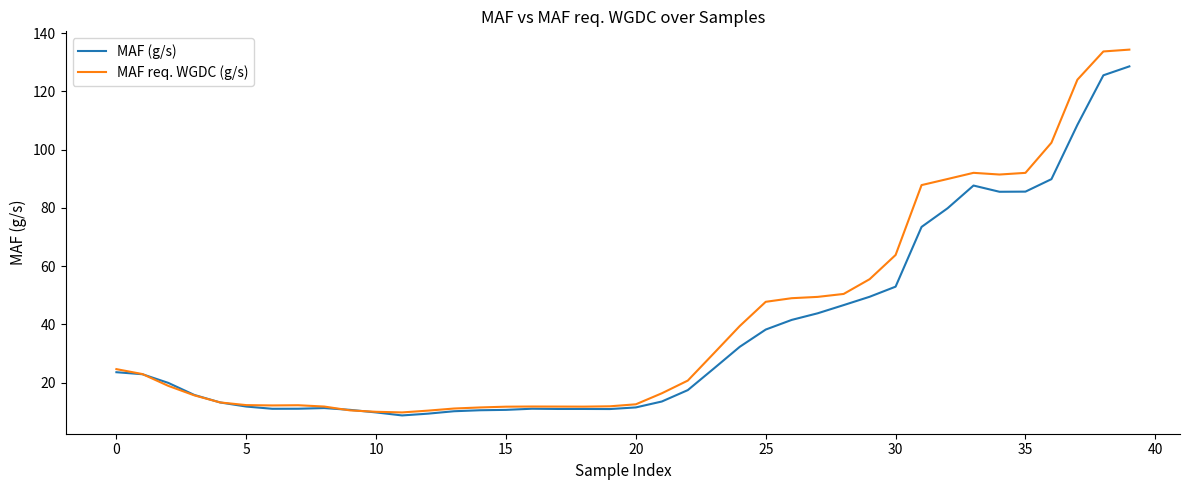

Which series has the largest range (max minus min)?

MAF req. WGDC (g/s)